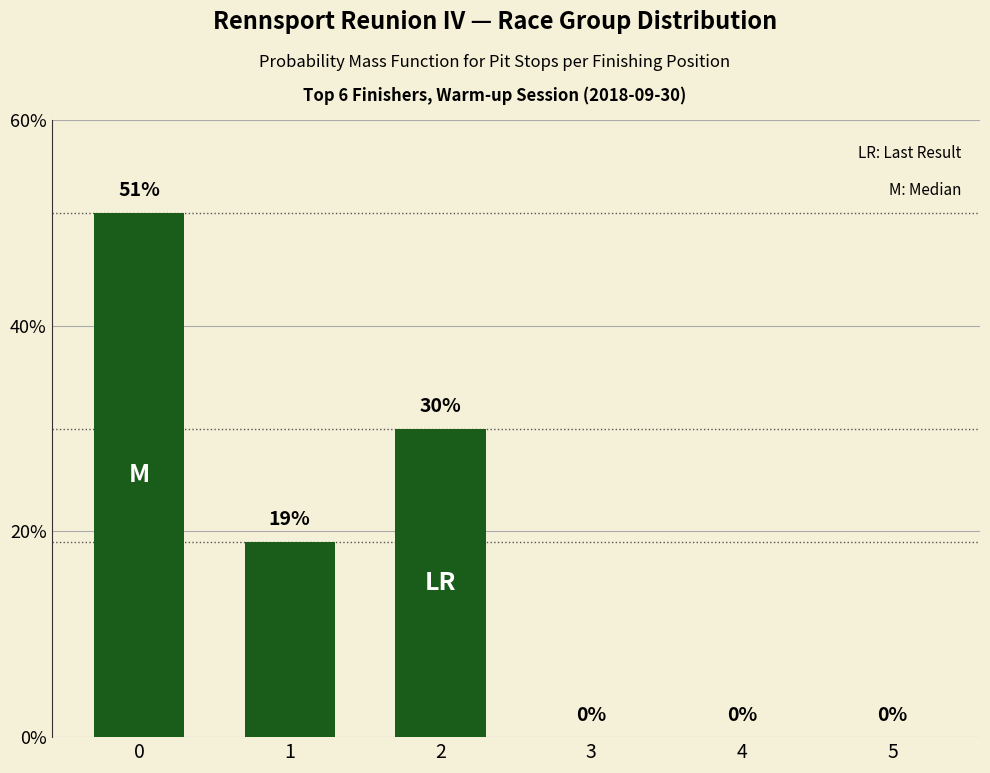

Reading left to right, extract all data points from this chart.

51	19	30	0	0	0